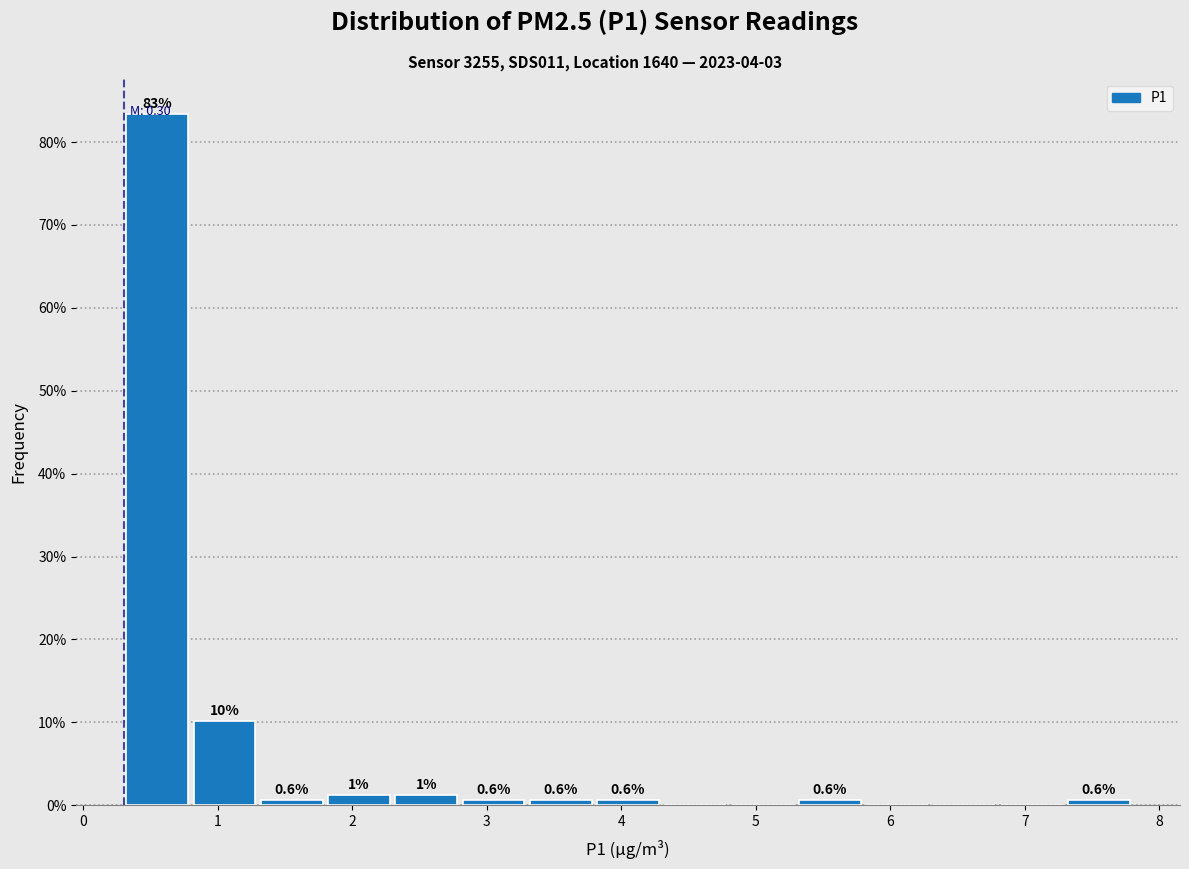

Which range on the x-axis has the tallest bar?

0.3 to 0.8